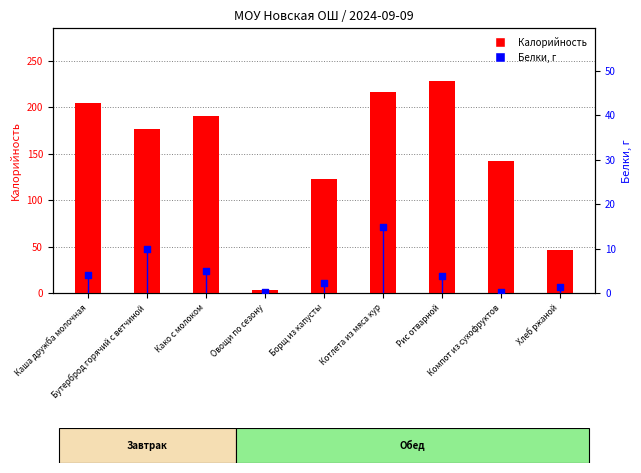

Is the value of Калорийность at Компот из сухофруктов greater than the value of Белки at Рис отварной?

Yes